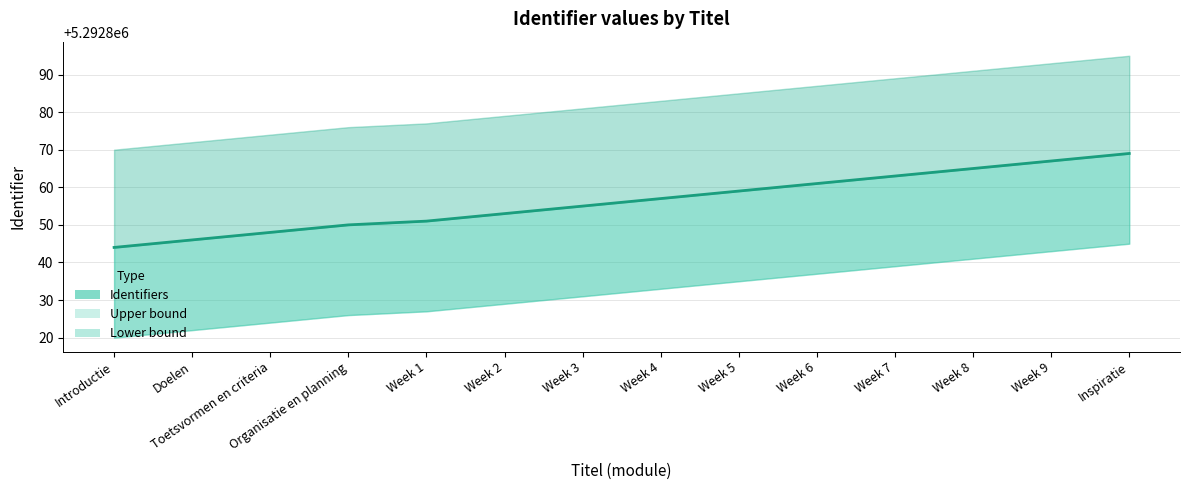

How many data points does each series have?

14